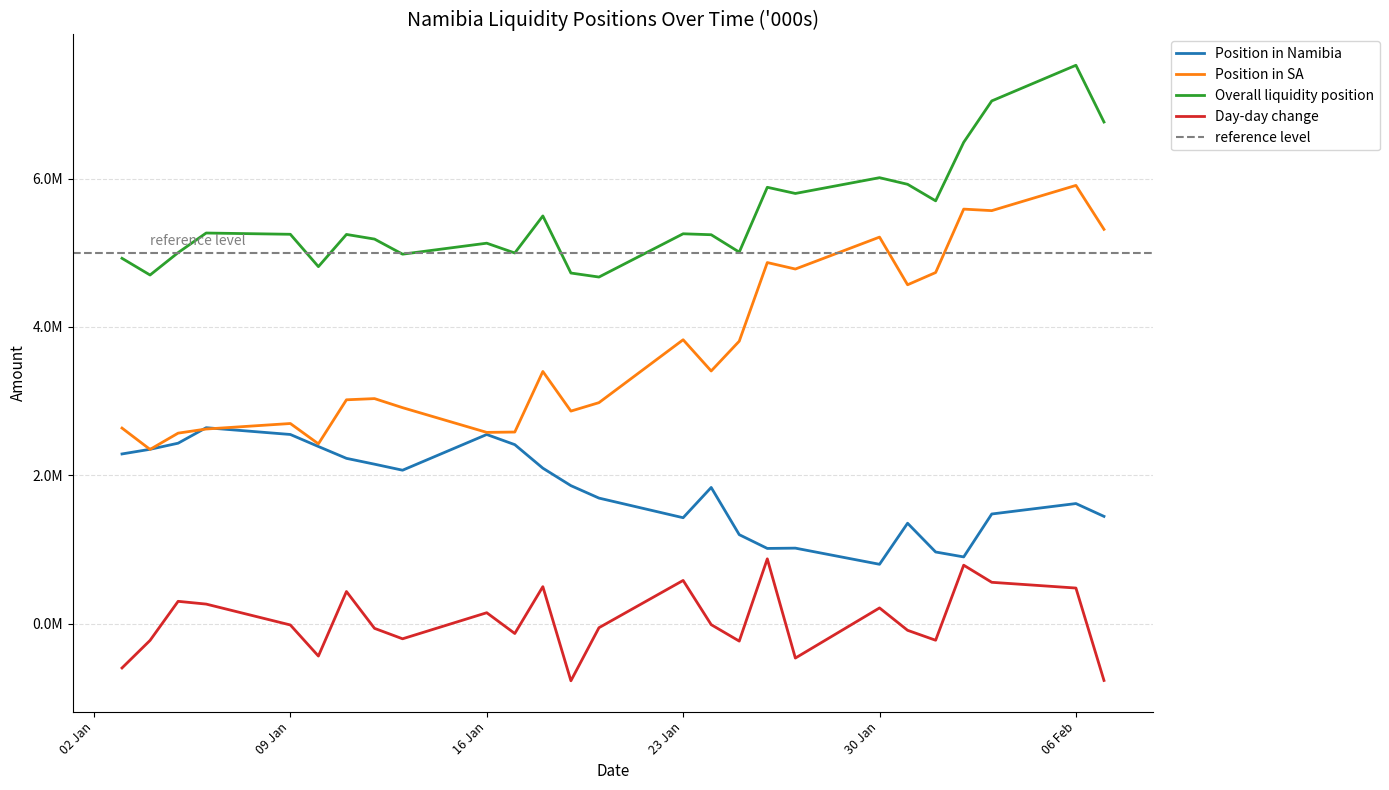

Between 2023-01-06 and 2023-02-07, which series saw the biggest shift?

Position in SA